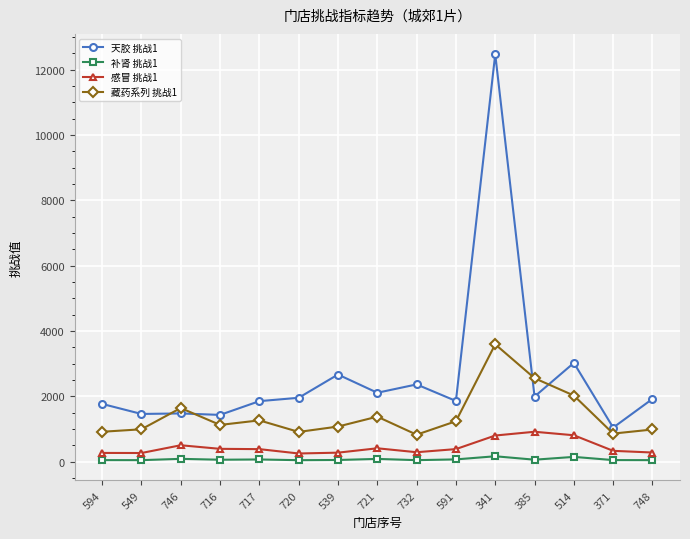

At which label is 感冒 挑战1 closest to 584?

746